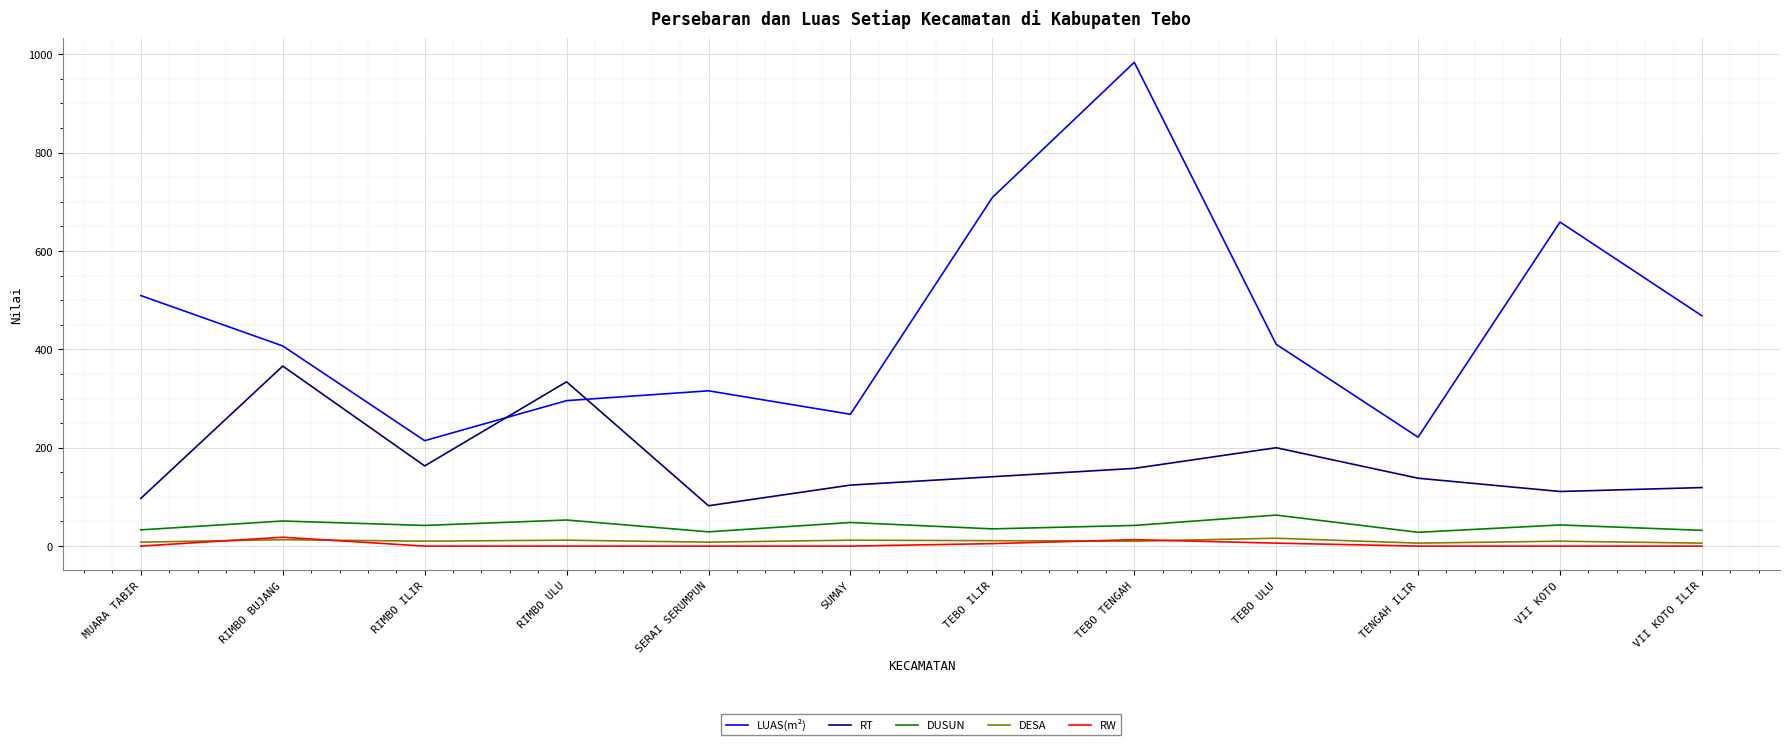

True or false: LUAS(m²) and DESA intersect in this chart.

False